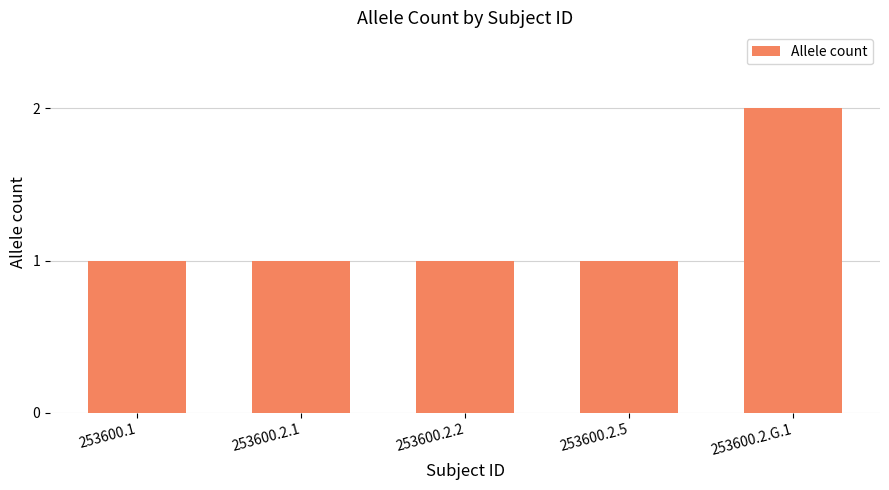

At which category does the chart reach its peak across all series?

253600.2.G.1